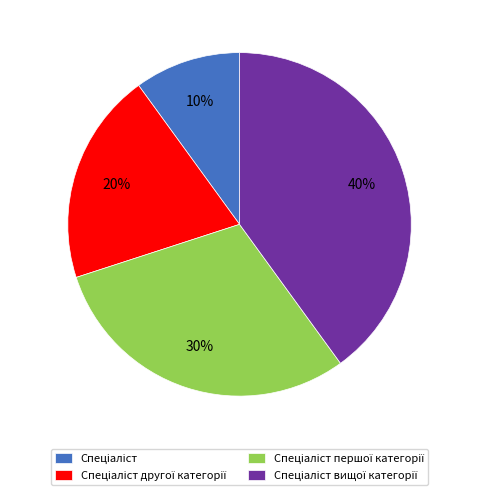

Count the number of slices in the pie.

4